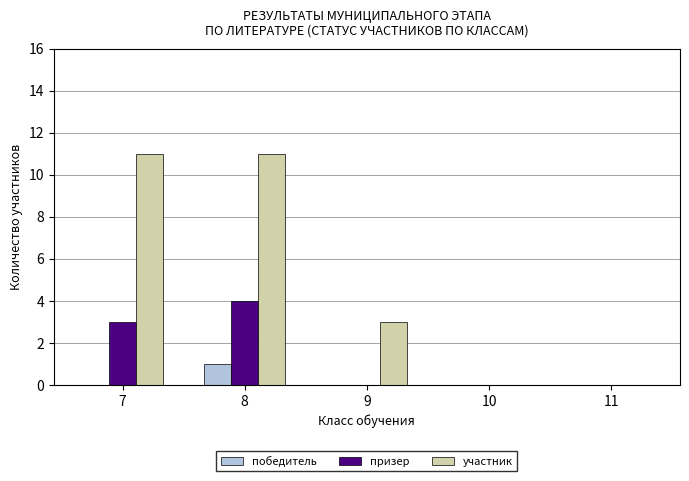

Reading right to left, what are all the values shown in this chart?

победитель: 11=0	10=0	9=0	8=1	7=0
призер: 11=0	10=0	9=0	8=4	7=3
участник: 11=0	10=0	9=3	8=11	7=11